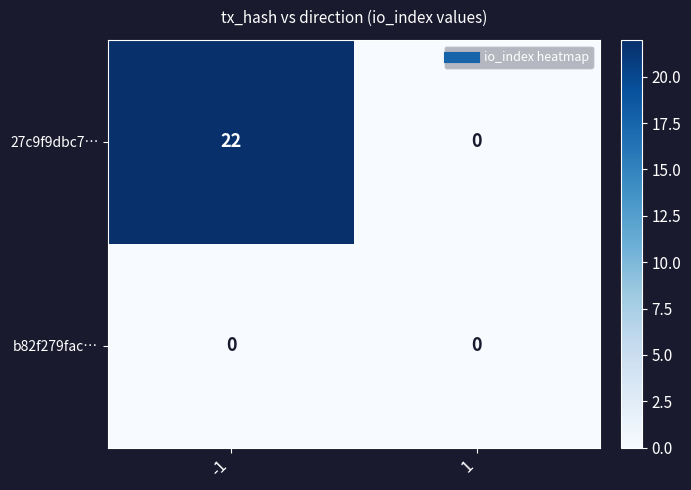

Reading left to right, extract all data points from this chart.

27c9f9dbc7…: 22	0
b82f279fac…: 0	0